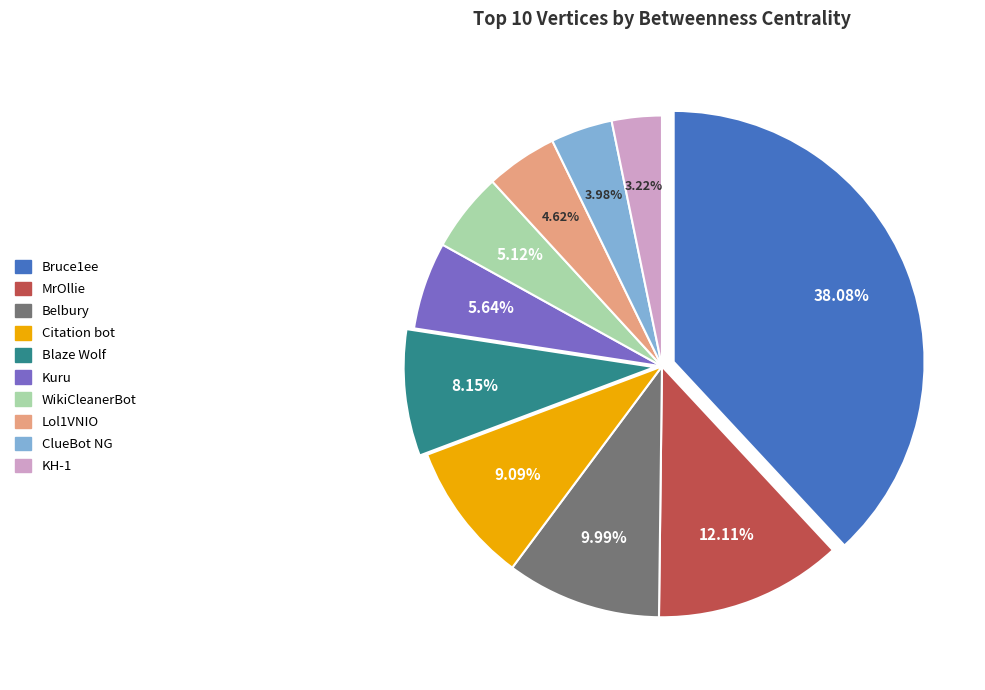

The Bruce1ee slice represents 38% of the pie. True or false?

True